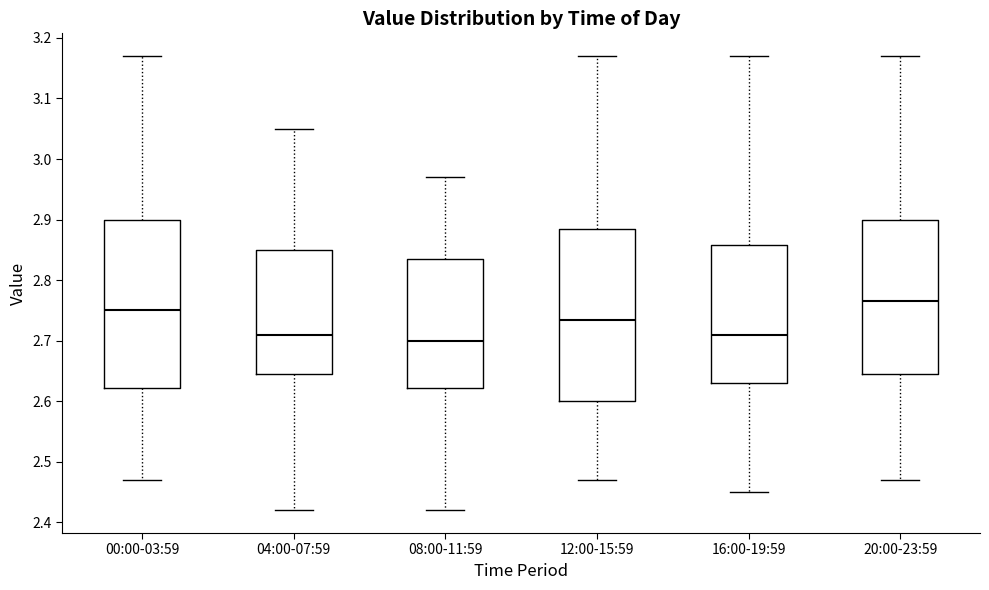

Reading left to right, read every box against the y-axis: the position of its median line, the range the box covers, and the ends of its whiskers. The values are not printed on the chart, so give them approximately, as read against the axis.

00:00-03:59: median 2.75, box 2.62 to 2.90, whiskers 2.47 to 3.17
04:00-07:59: median 2.71, box 2.65 to 2.85, whiskers 2.42 to 3.05
08:00-11:59: median 2.70, box 2.62 to 2.84, whiskers 2.42 to 2.97
12:00-15:59: median 2.74, box 2.60 to 2.89, whiskers 2.47 to 3.17
16:00-19:59: median 2.71, box 2.63 to 2.86, whiskers 2.45 to 3.17
20:00-23:59: median 2.77, box 2.65 to 2.90, whiskers 2.47 to 3.17